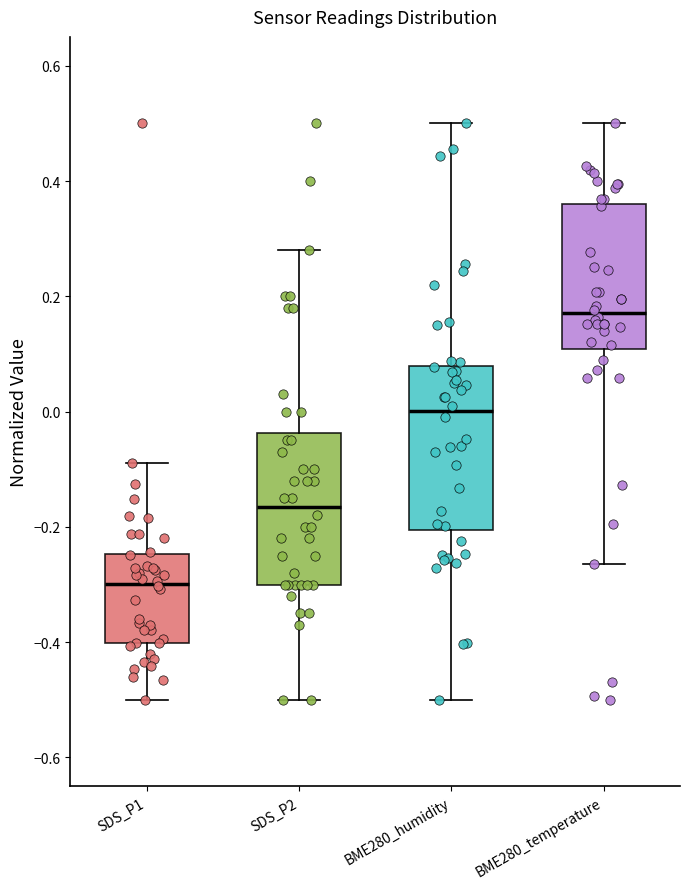

Which box is the tallest, from its lower edge to its upper edge?

BME280_humidity